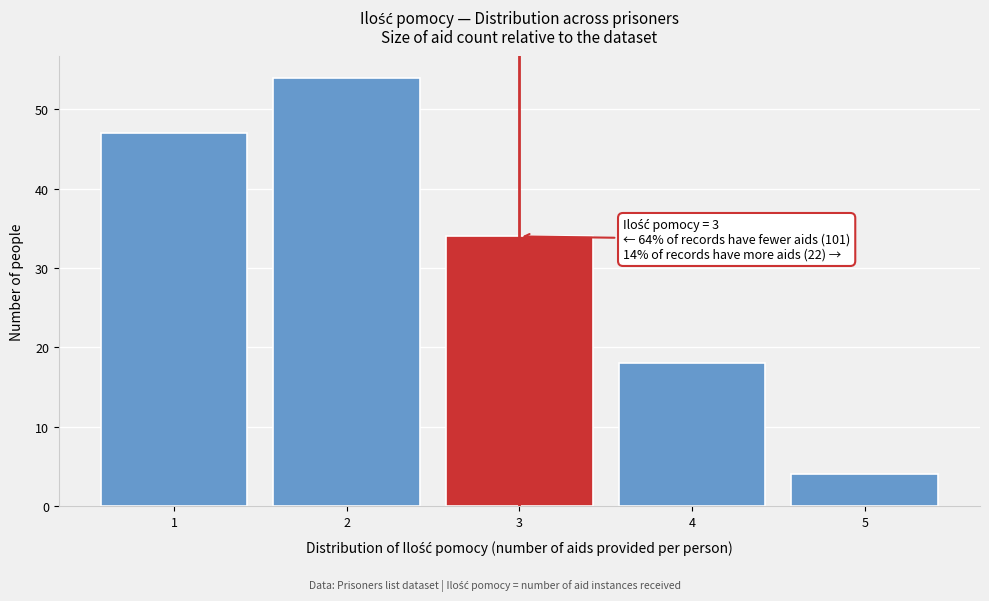

Over which range of the x-axis is the bar tallest?

1.5 to 2.5